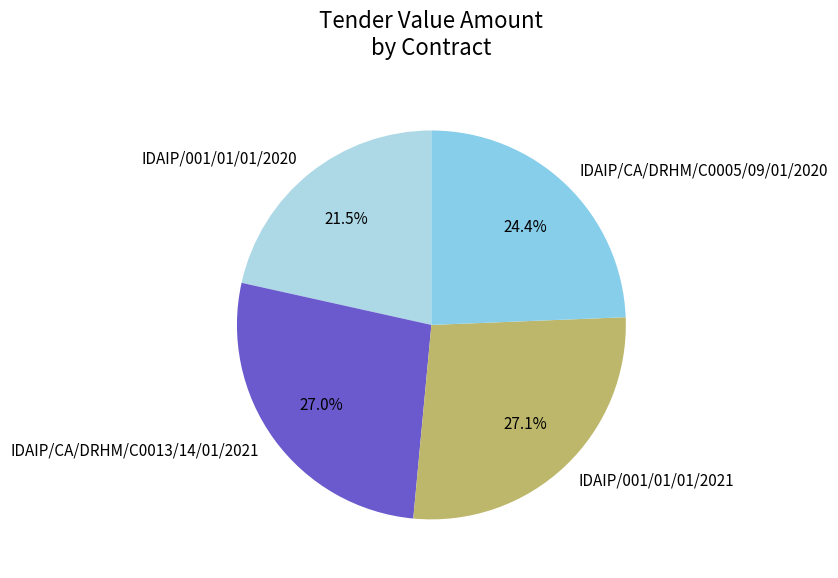

Combined, do IDAIP/001/01/01/2021 and IDAIP/CA/DRHM/C0013/14/01/2021 account for over 50%?

Yes